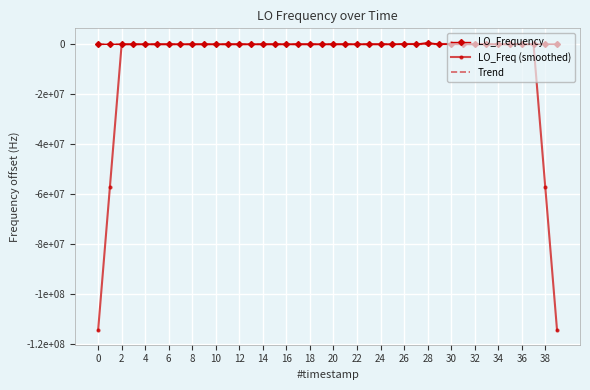

What are all the series names shown in the legend?

LO_Frequency, LO_Freq (smoothed), Trend